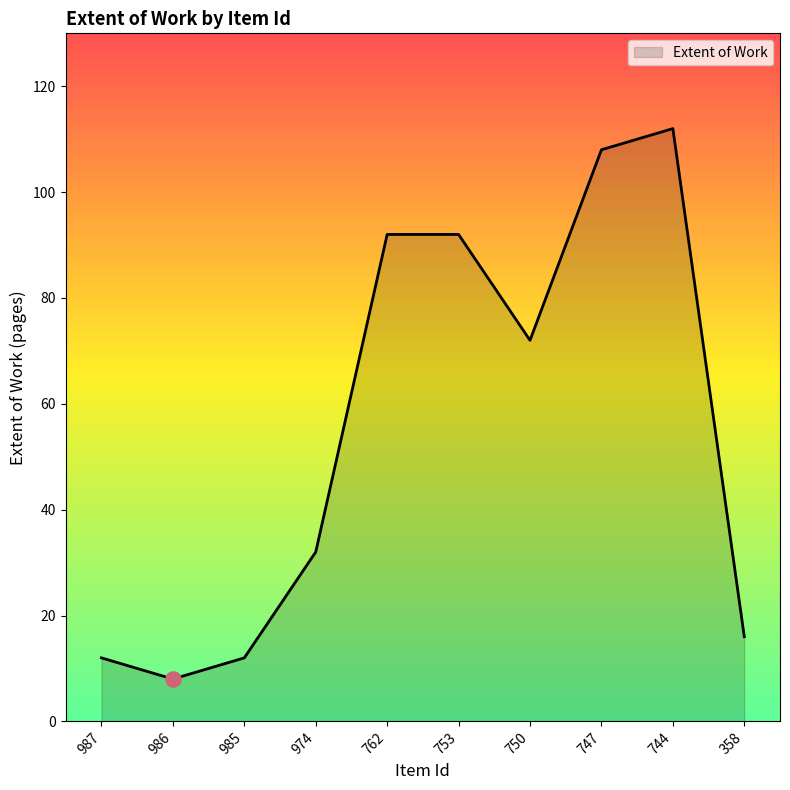

Between 974 and 750, which is larger?

750